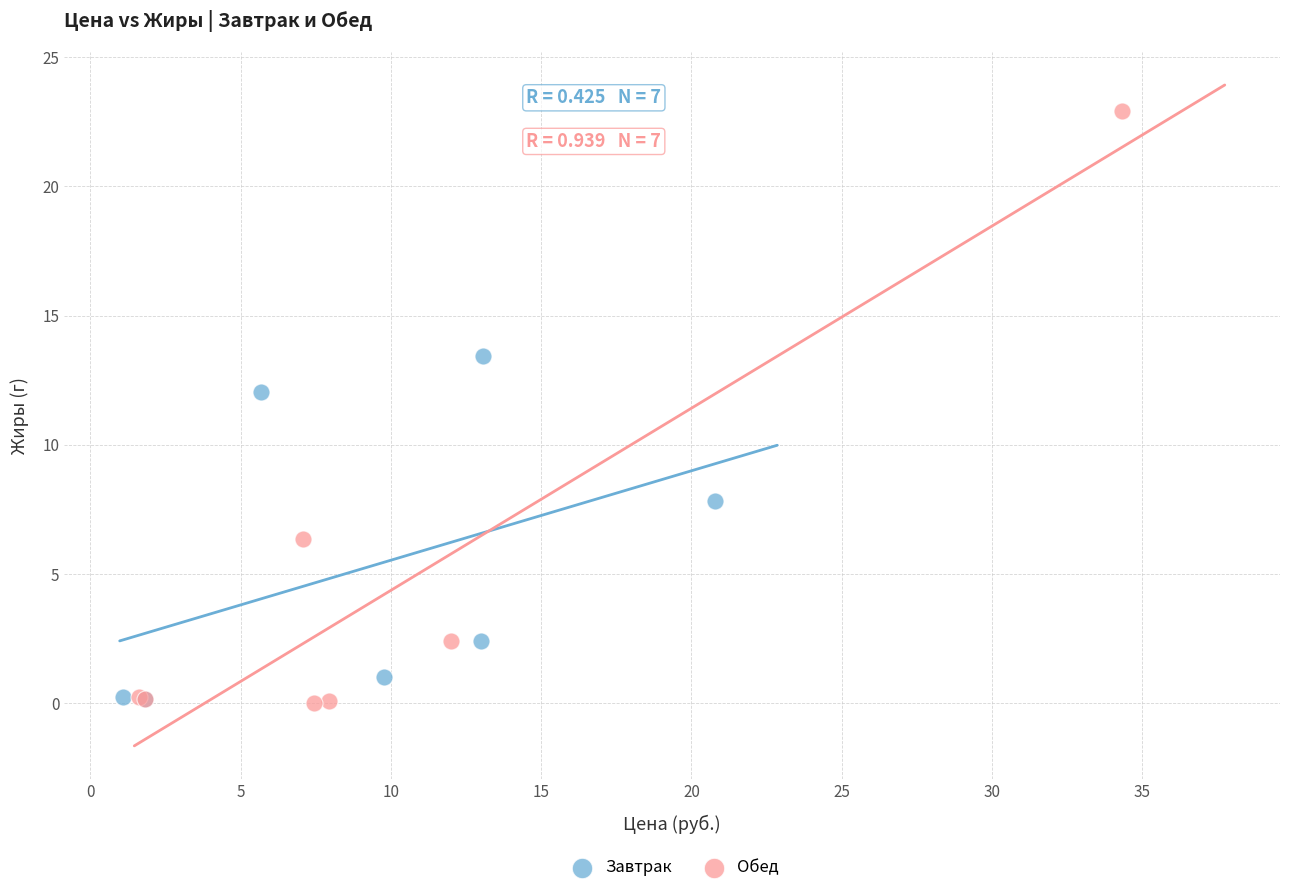

Which series has the largest Y range (max minus min)?

Обед